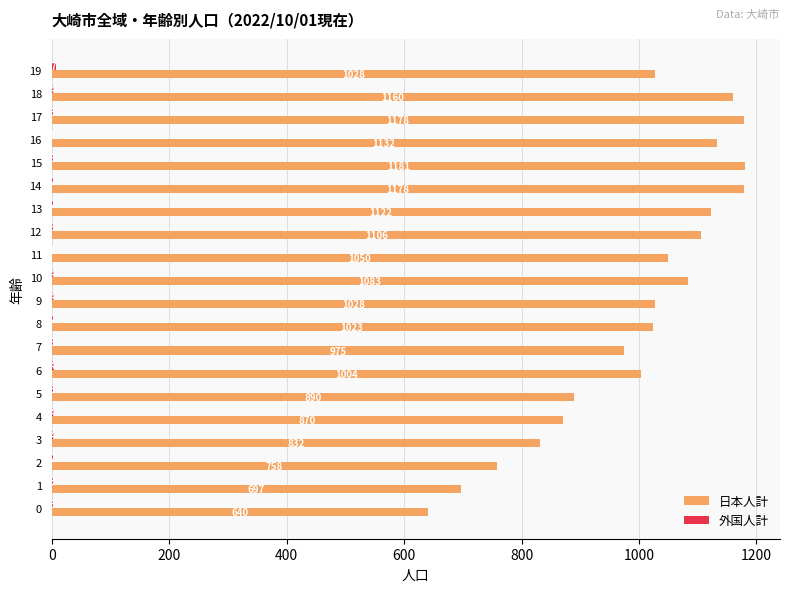

What is the total value across all series at 6?

1008